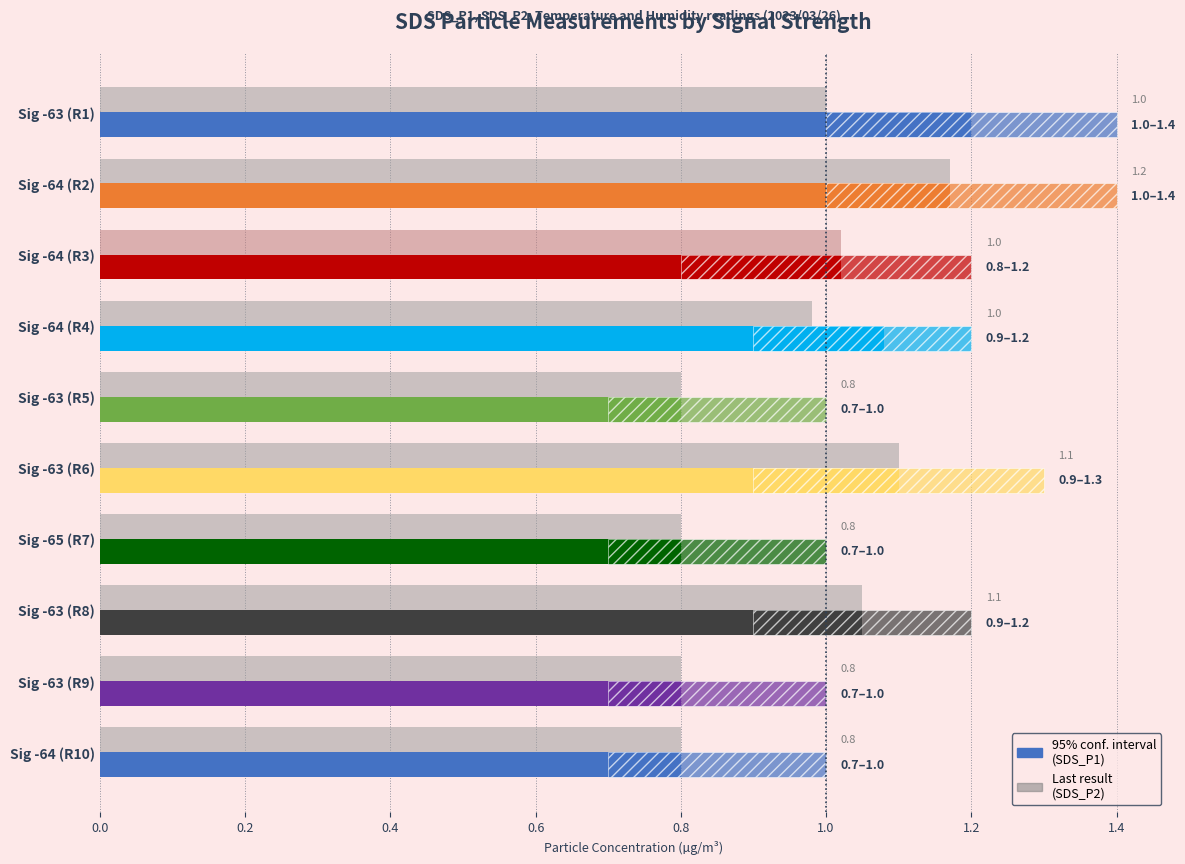

Is the value of SDS_P1 at Sig -63 (R8) greater than the value of SDS_P2 at Sig -64 (R2)?

No